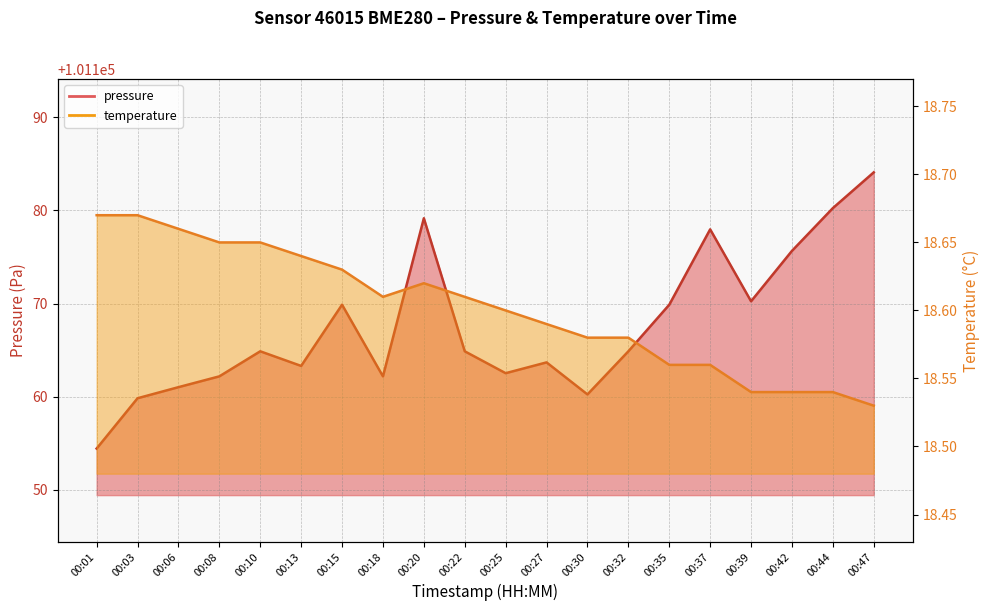

Where is the first local maximum for pressure?

00:10